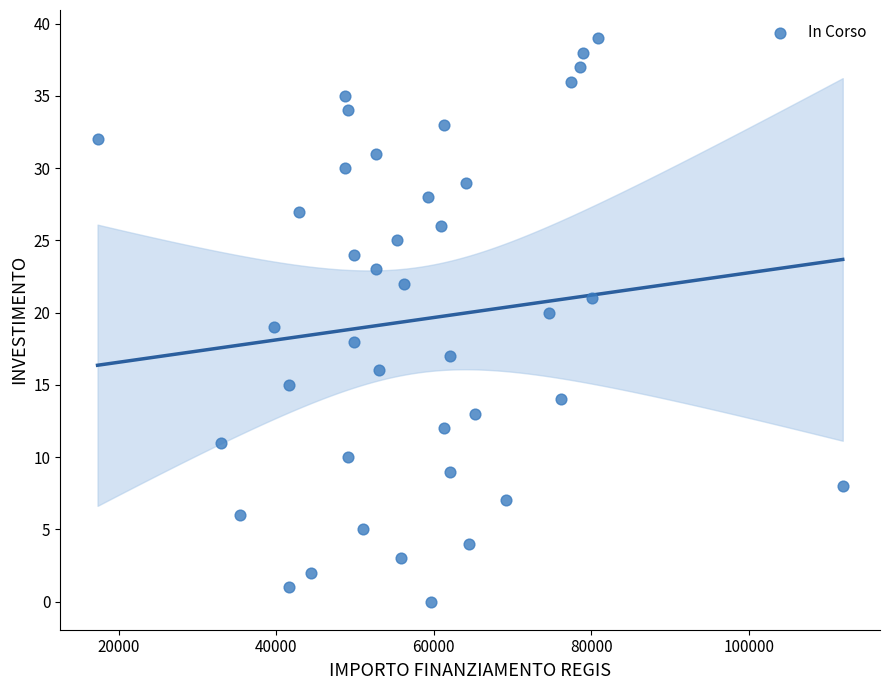

What is the range of Y values (max minus min)?

39